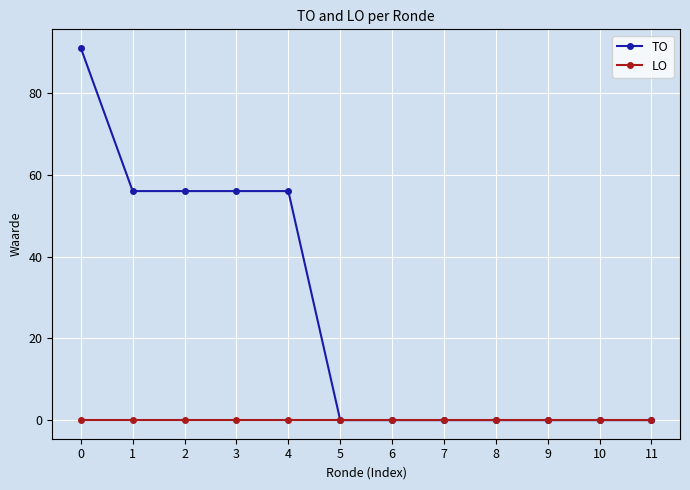

List the series in order of their overall mean, lowest first.

LO, TO